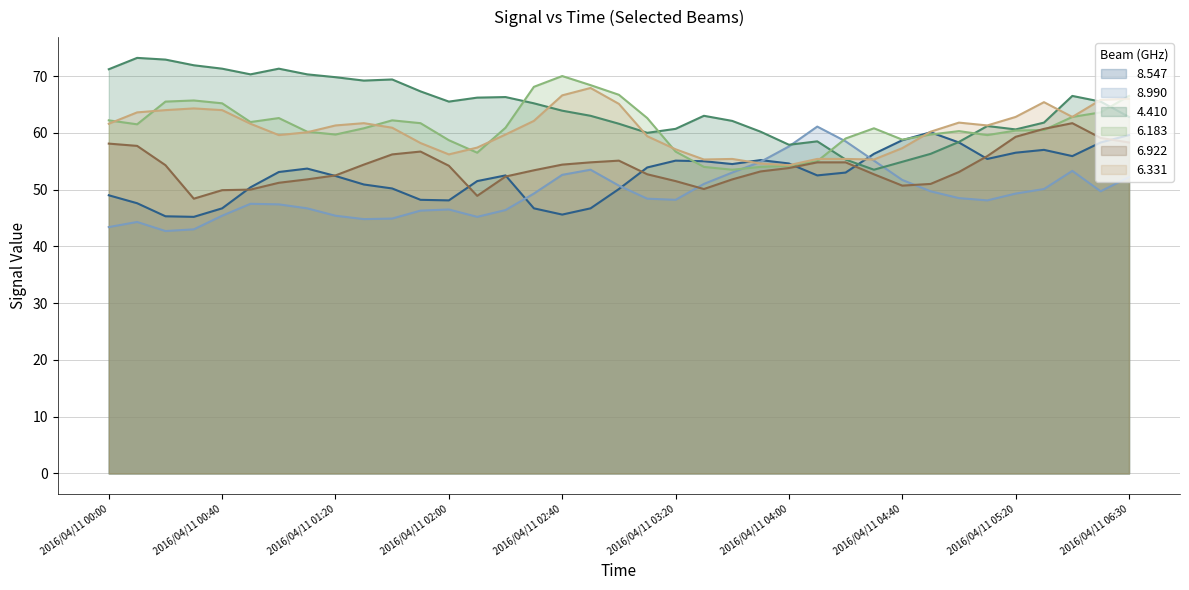

List the labels in order of 8.547 value, largest first.

2016/04/11 04:50, 2016/04/11 06:30, 2016/04/11 04:40, 2016/04/11 05:00, 2016/04/11 06:20, 2016/04/11 05:30, 2016/04/11 05:20, 2016/04/11 04:30, 2016/04/11 06:10, 2016/04/11 05:10, 2016/04/11 03:50, 2016/04/11 03:20, 2016/04/11 03:30, 2016/04/11 04:00, 2016/04/11 03:40, 2016/04/11 03:10, 2016/04/11 01:10, 2016/04/11 01:00, 2016/04/11 04:20, 2016/04/11 02:20, 2016/04/11 04:10, 2016/04/11 01:20, 2016/04/11 02:10, 2016/04/11 01:30, 2016/04/11 00:50, 2016/04/11 01:40, 2016/04/11 03:00, 2016/04/11 00:00, 2016/04/11 01:50, 2016/04/11 02:00, 2016/04/11 00:10, 2016/04/11 00:40, 2016/04/11 02:30, 2016/04/11 02:50, 2016/04/11 02:40, 2016/04/11 00:20, 2016/04/11 00:30